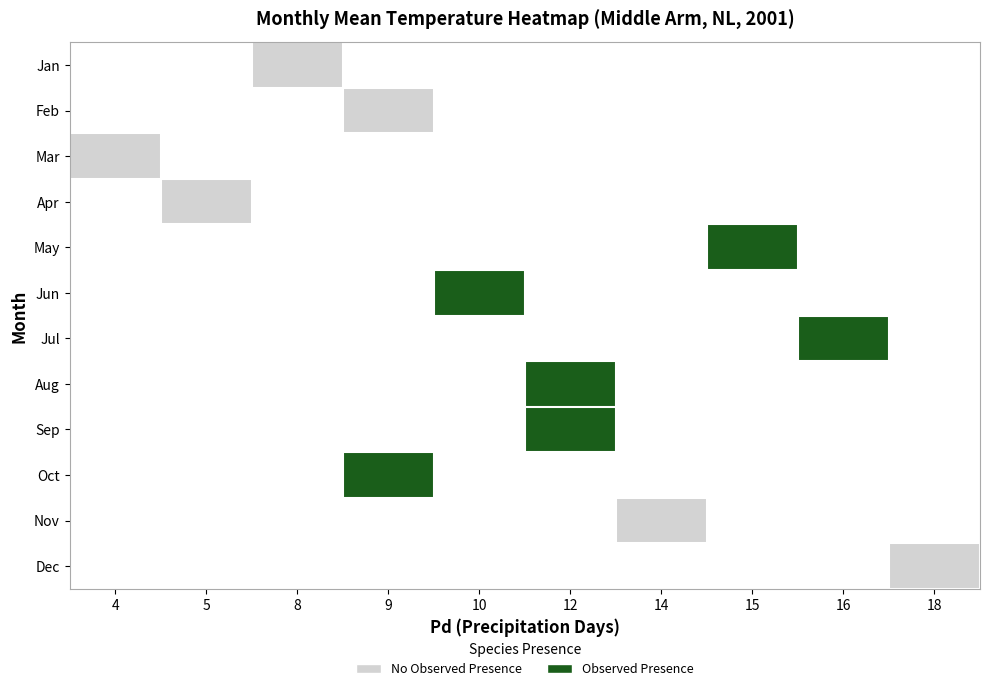

Is the value of Nov at 4 greater than the value of May at 5?

No